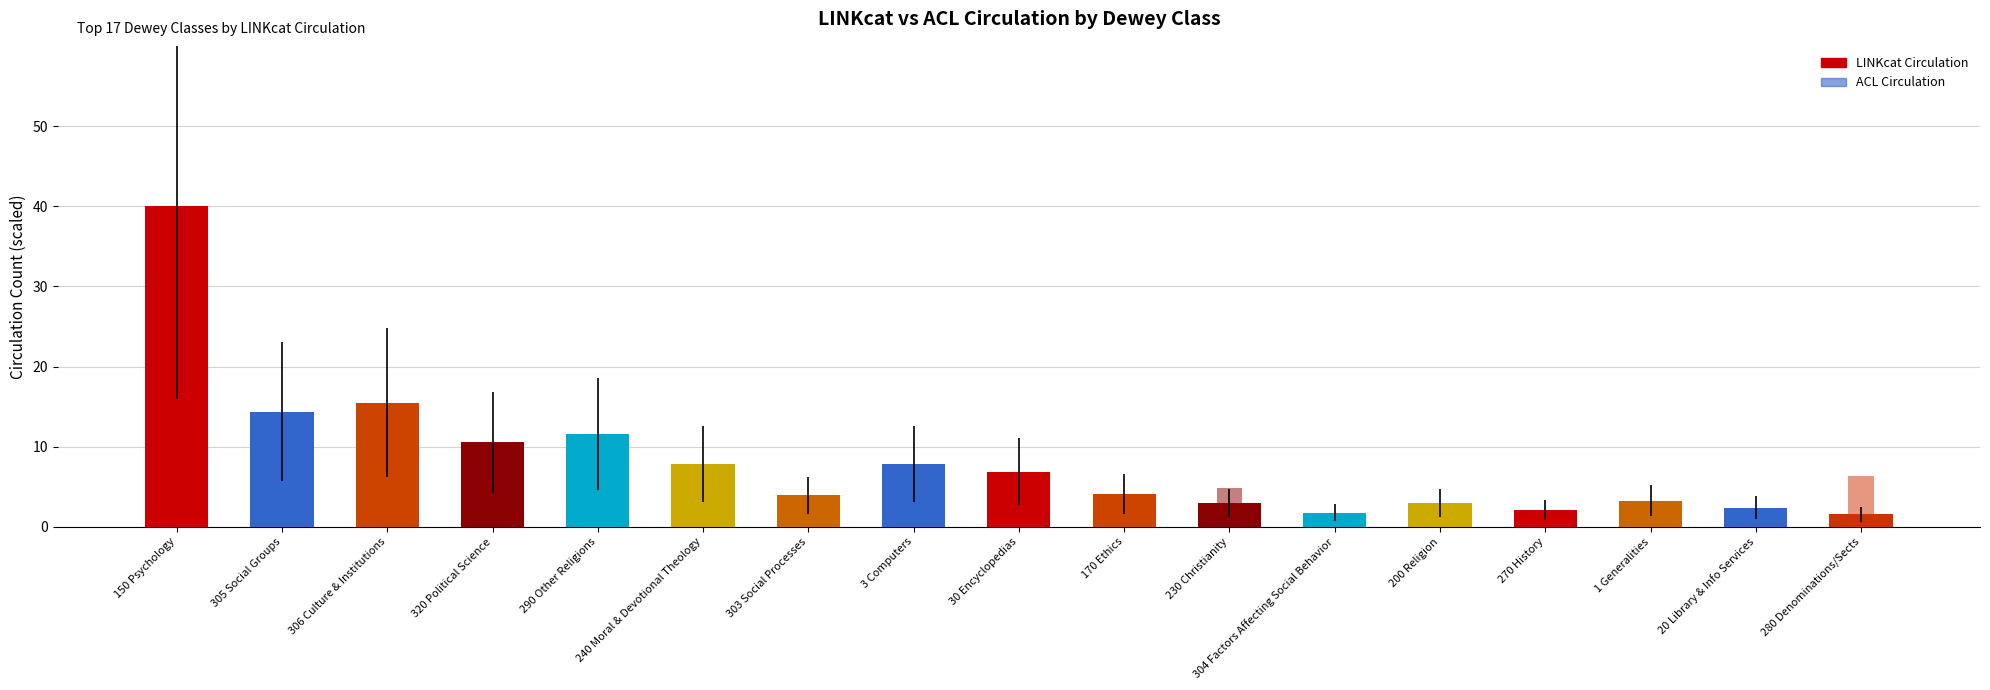

Rank the series by their maximum value, from lowest to highest.

ACL Circulation, LINKcat Circulation